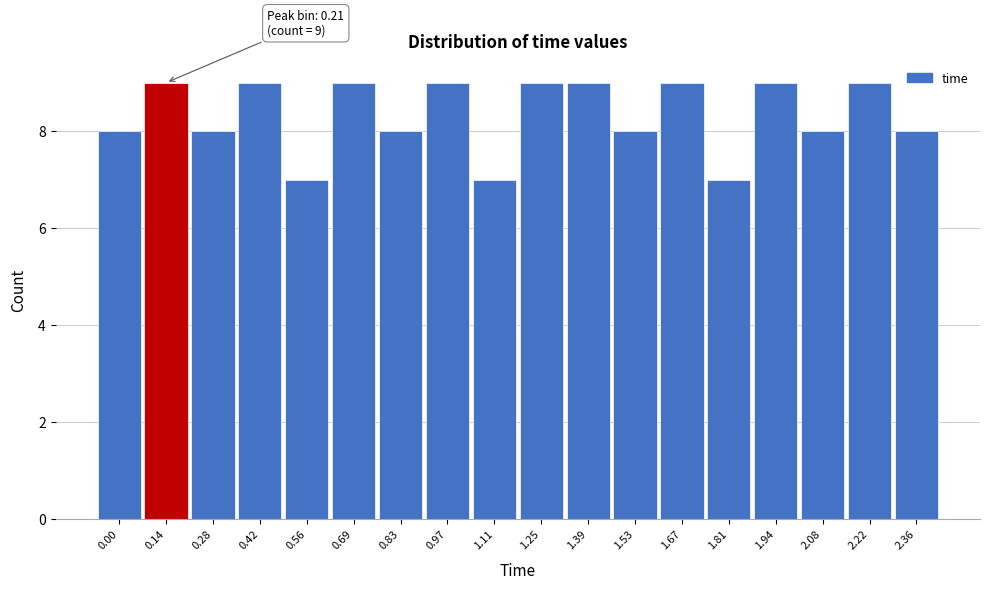

Reading left to right, list all the values displayed in this chart.

8	9	8	9	7	9	8	9	7	9	9	8	9	7	9	8	9	8